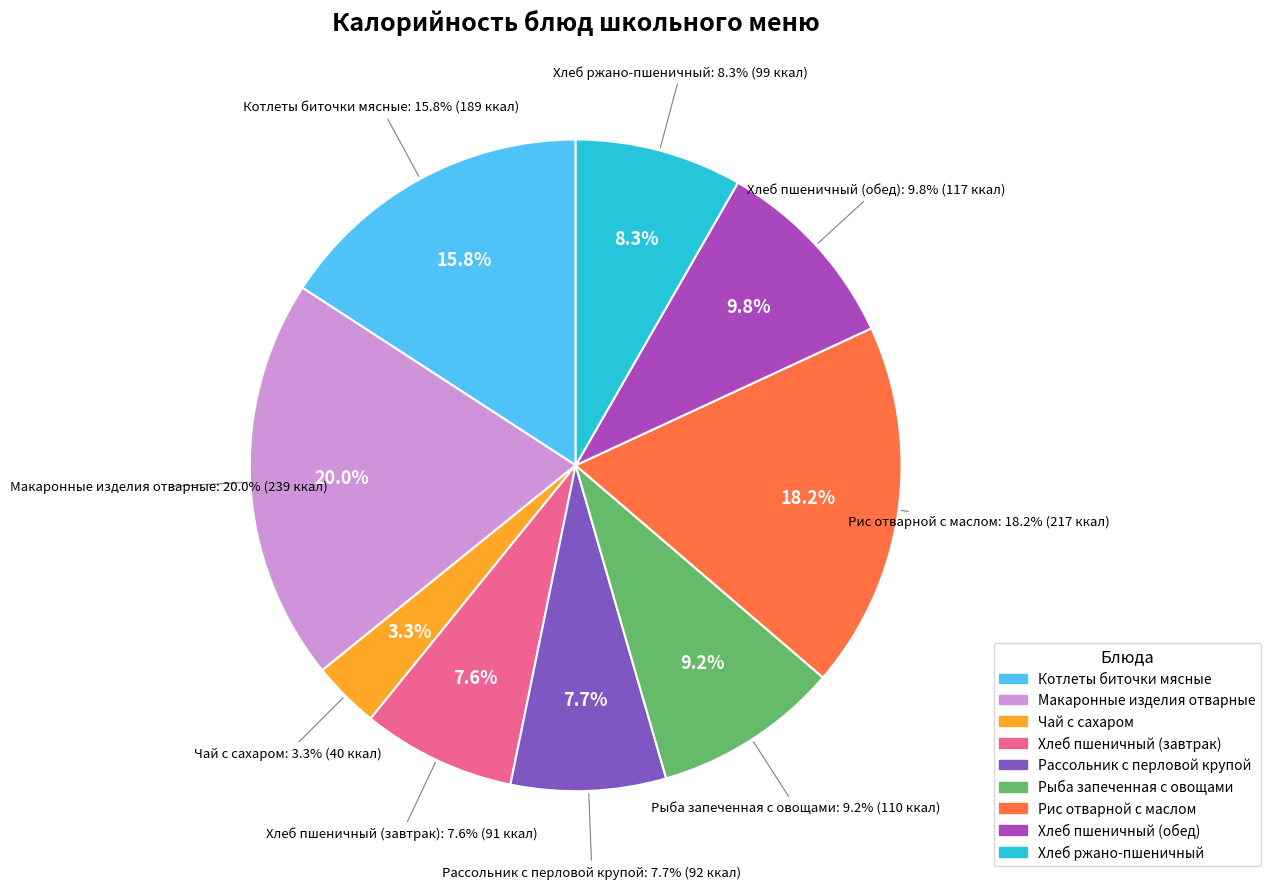

Is it true that Чай с сахаром is 9% of the pie?

False